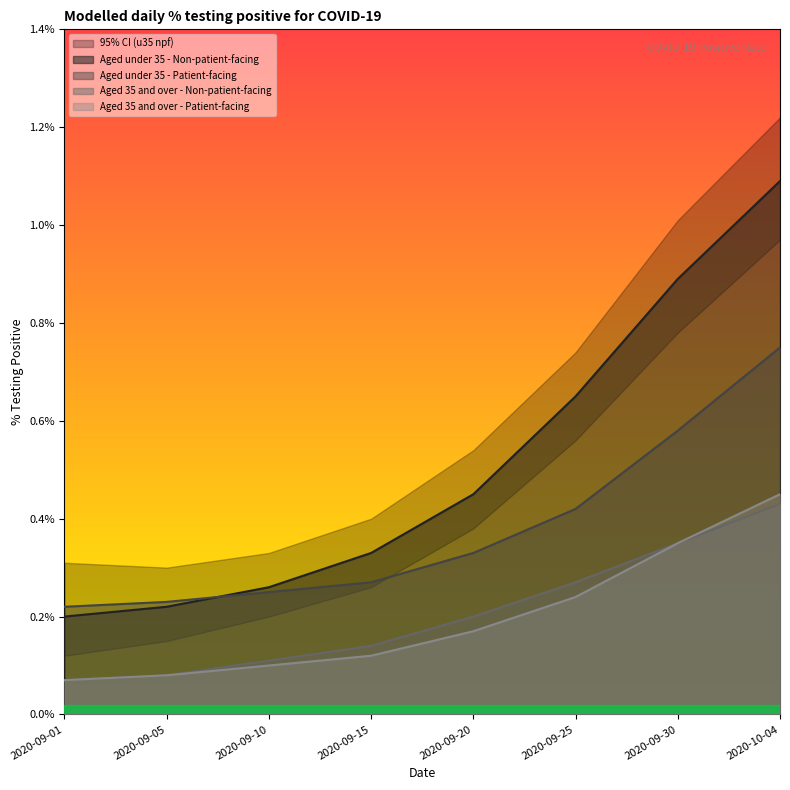

How many categories are shown in the chart?

8